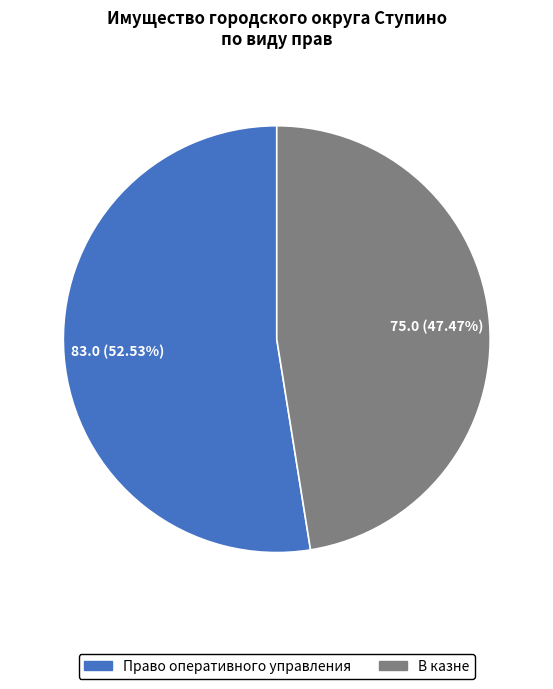

How many slices are in this pie chart?

2